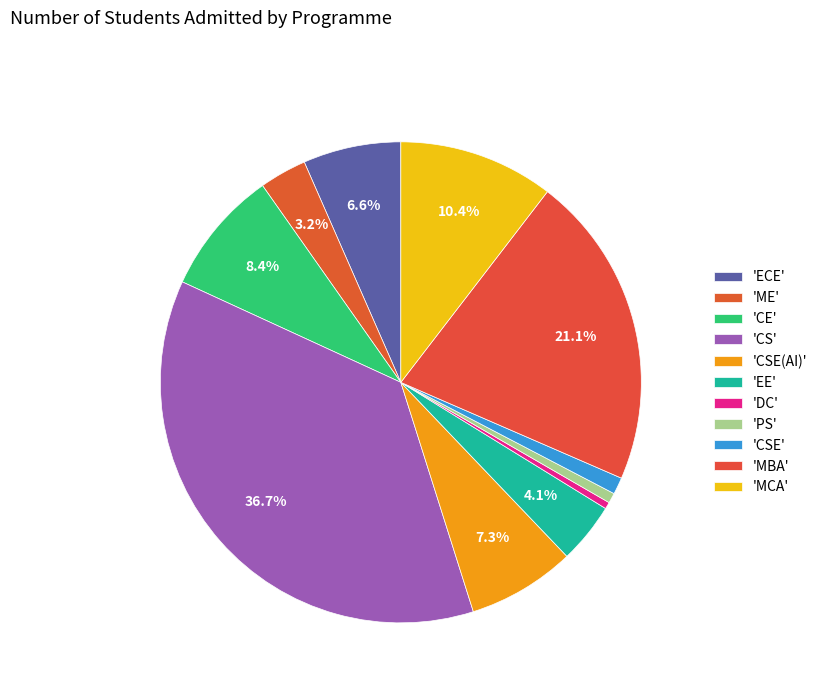

Count the number of slices in the pie.

11